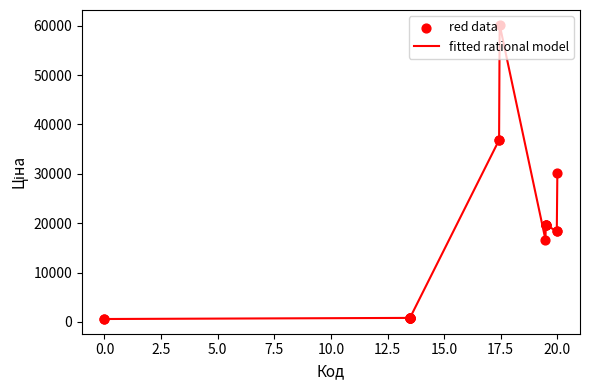

What is the greatest value displayed?

60205.6